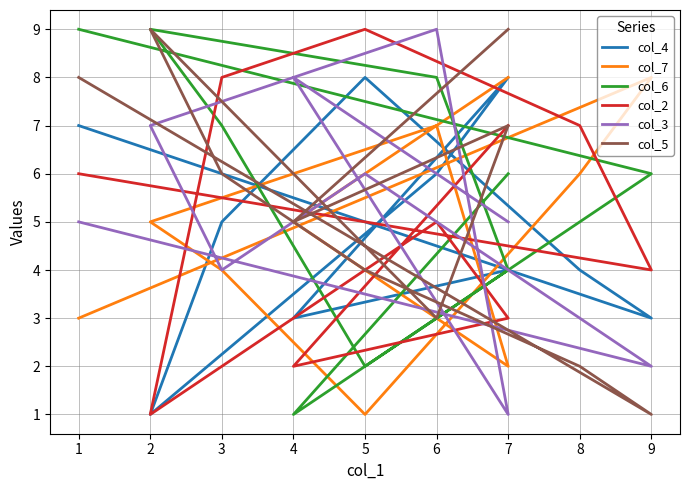

True or false: col_4 and col_7 cross at least once.

True